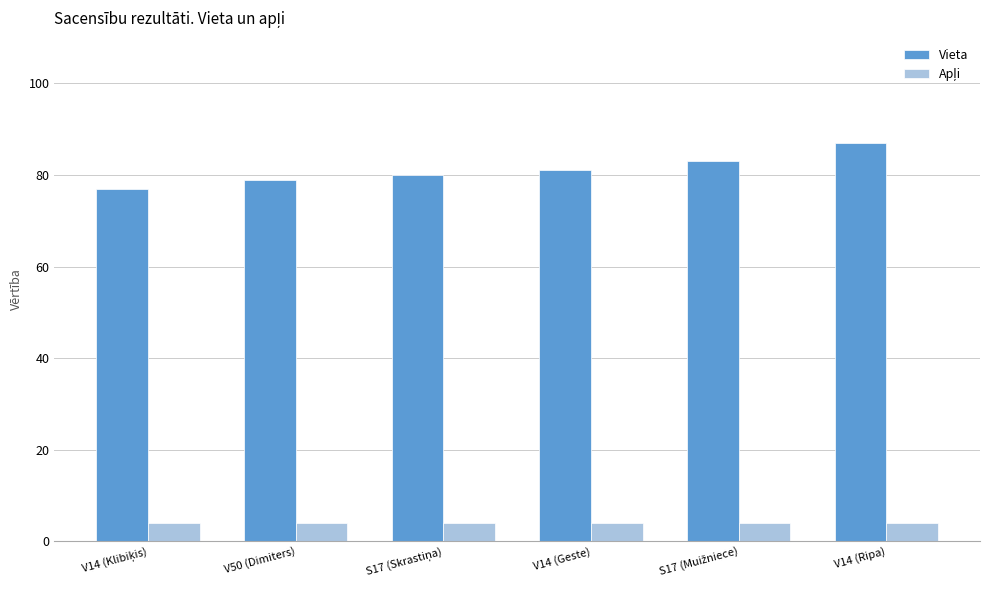

Which series has the largest total across all categories?

Vieta